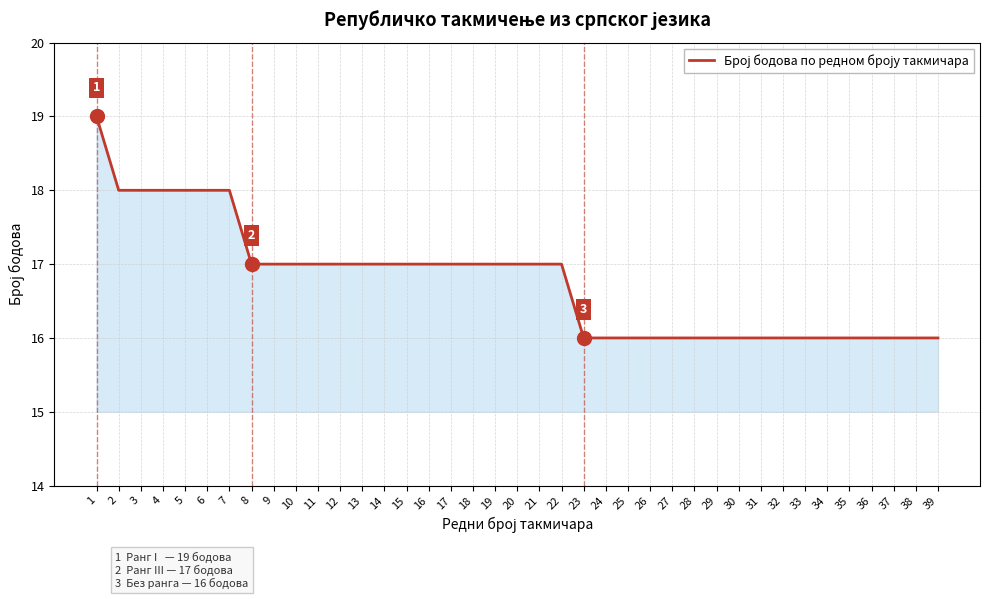

The chart shows a value of 17 at 22. True or false?

True